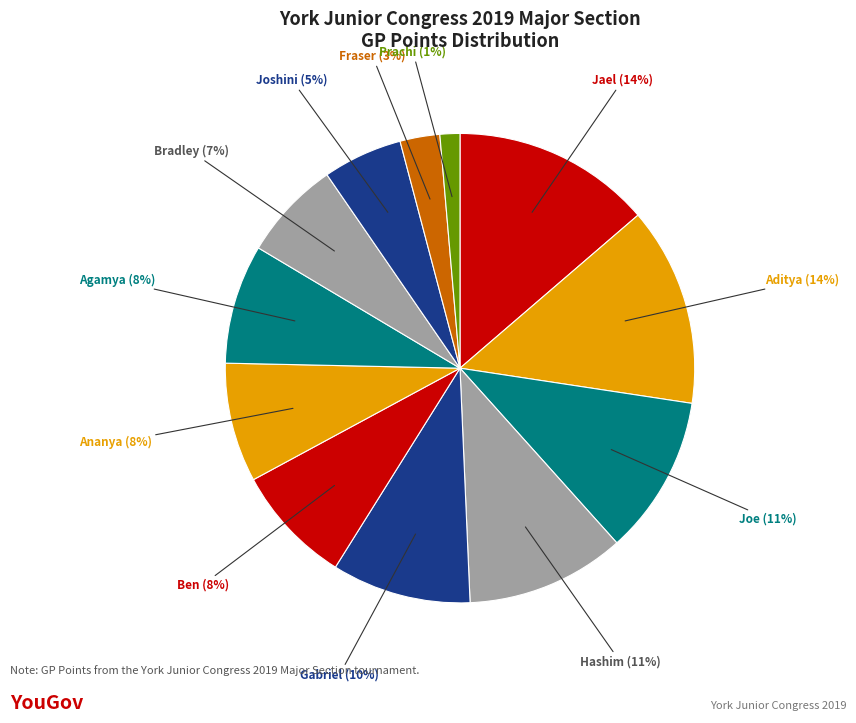

How many segments does this pie chart have?

12